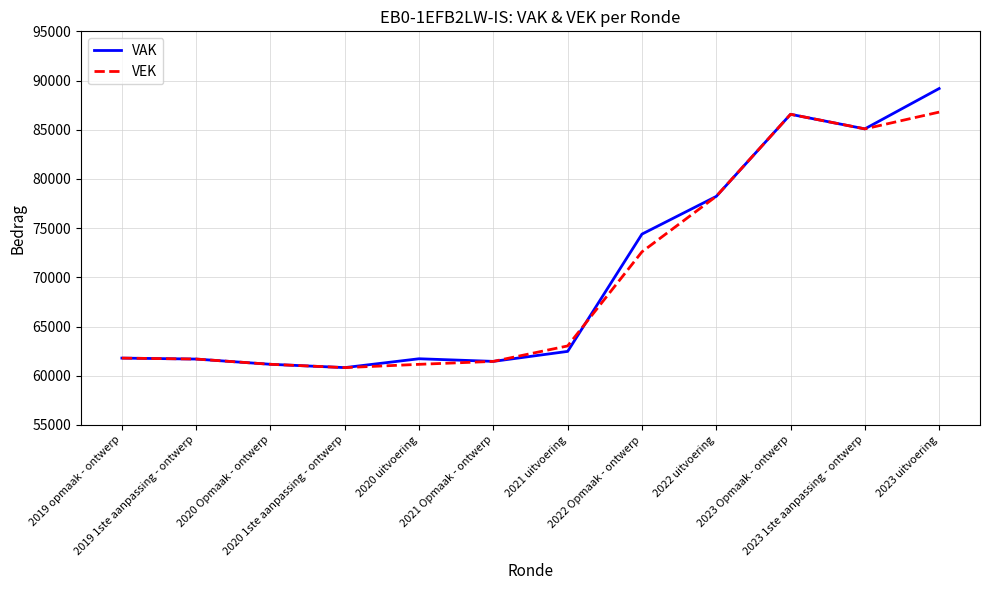

What is the maximum value shown in the chart?

89187